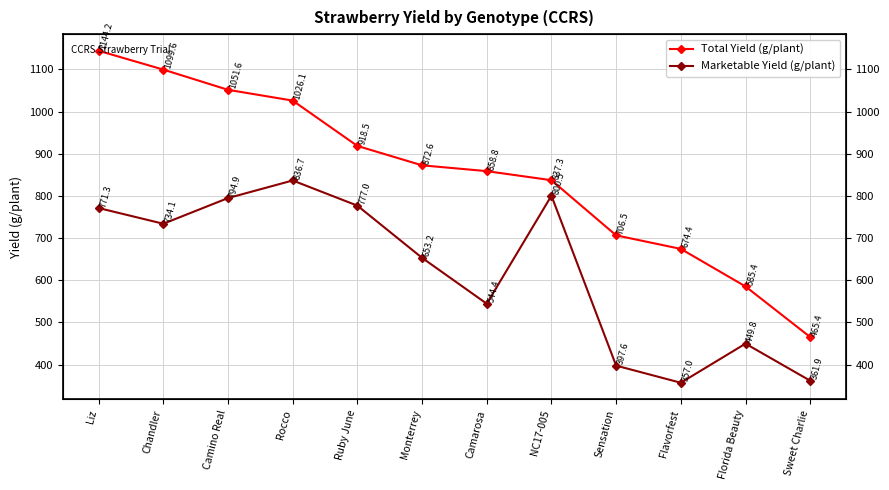

Reading left to right, transcribe all the data shown in this chart.

Total Yield (g/plant): 1144.2	1099.6	1051.6	1026.1	918.5	872.6	858.8	837.3	706.5	674.4	585.4	465.4
Marketable Yield (g/plant): 771.3	734.1	794.9	836.7	777.0	653.2	544.4	800.5	397.6	357.0	449.8	361.9